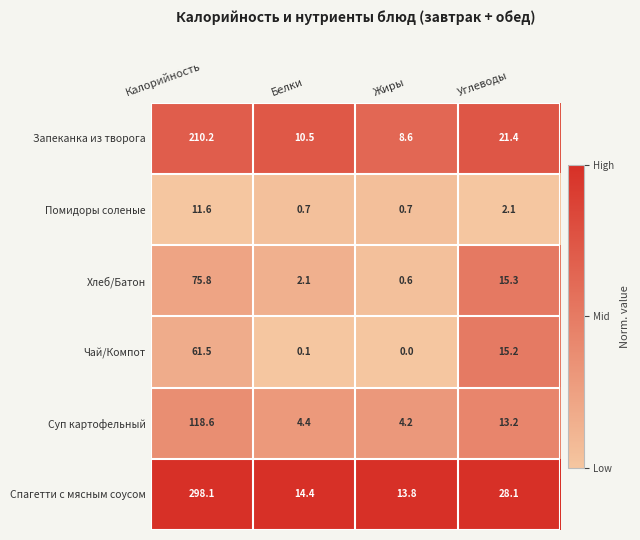

At which label does Запеканка из творога first exceed 21?

Калорийность